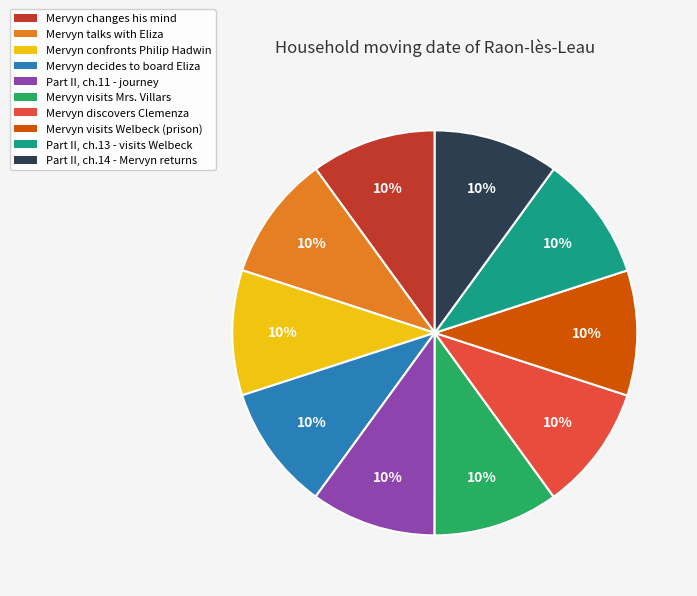

Approximately how many times larger is the value at Mervyn decides to board Eliza compared to Mervyn visits Welbeck (prison)?

1.0